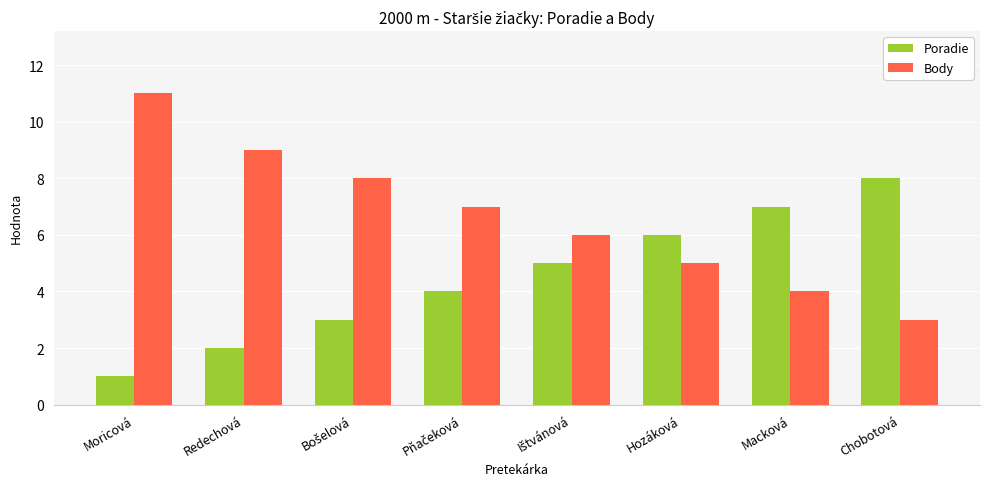

Rank the series by their maximum value, from highest to lowest.

Body, Poradie